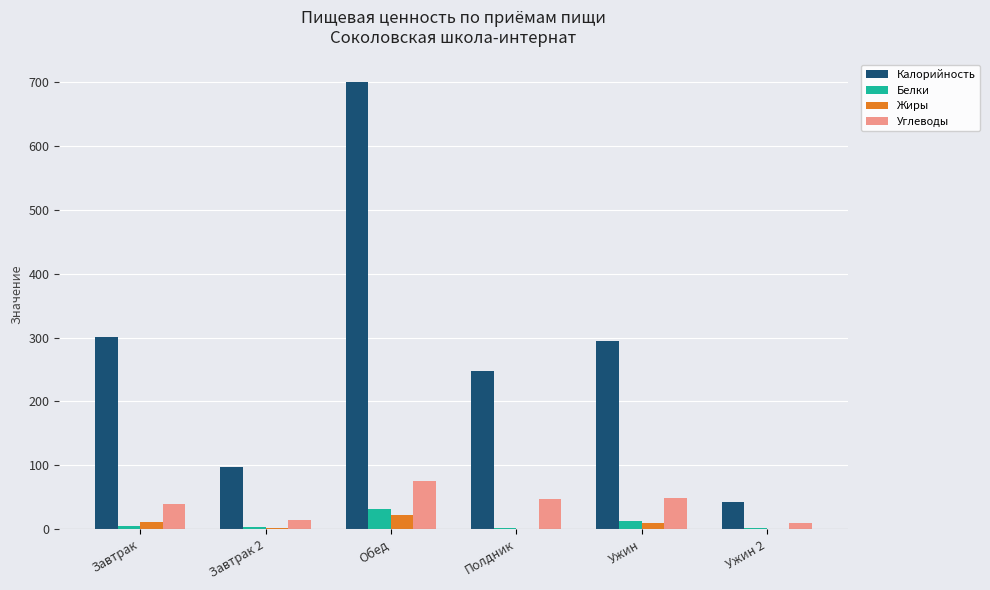

Which series changed the most between Завтрак and Обед?

Калорийность